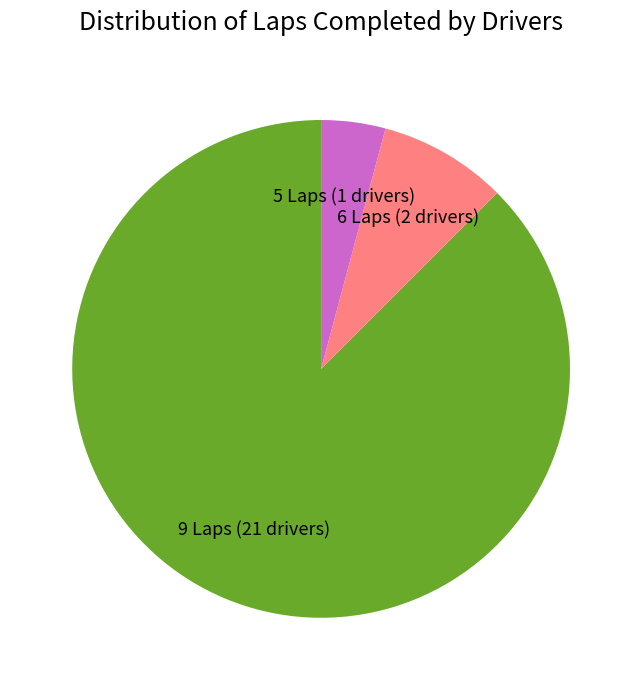

Does any single category account for the majority?

Yes